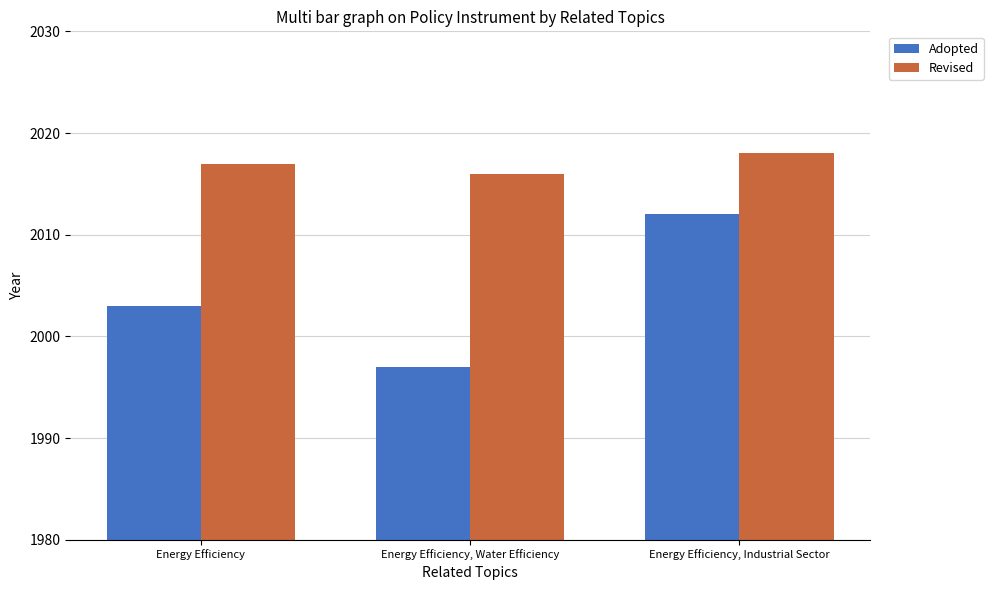

Is it true that Revised equals 3623 at Energy Efficiency, Water Efficiency?

False